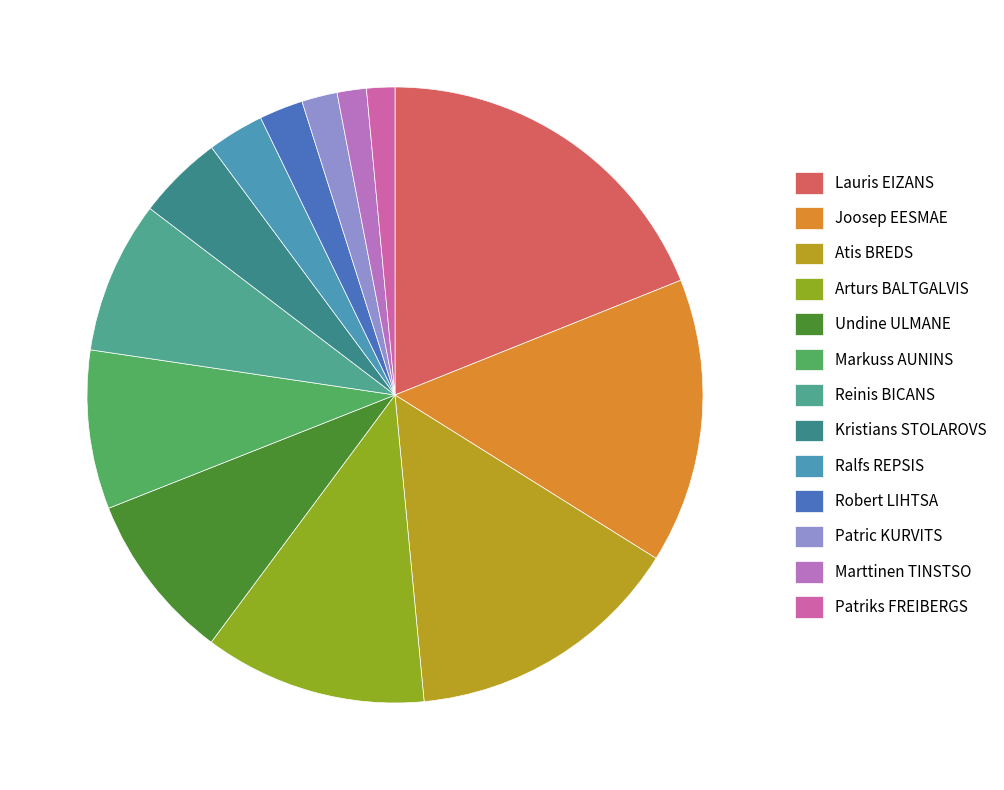

How many segments does this pie chart have?

13